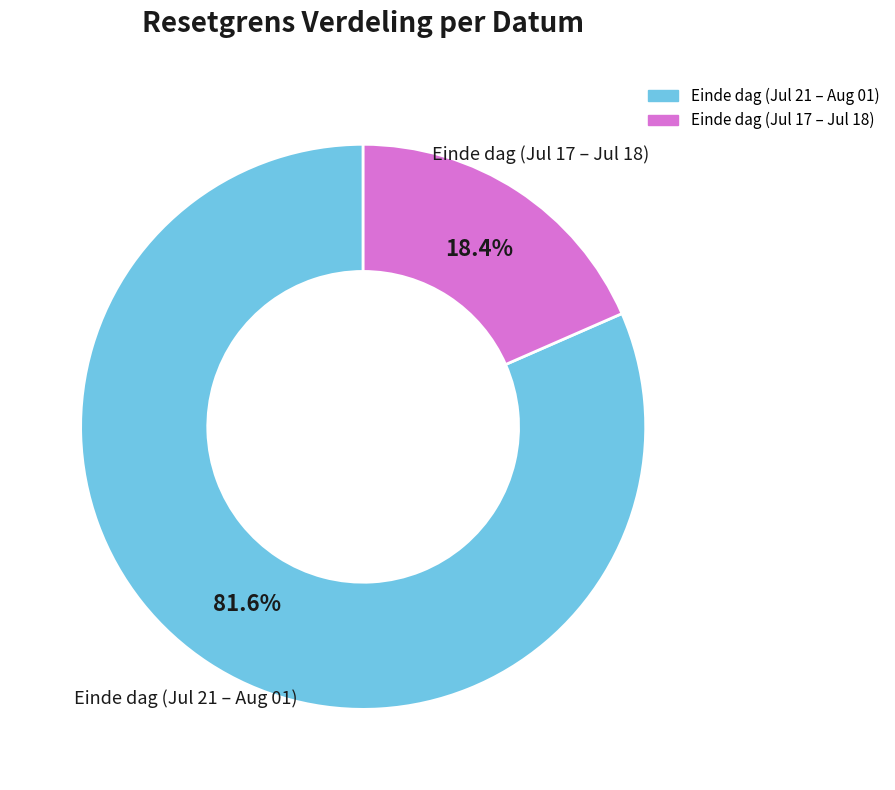

To the nearest percent, what is the average slice percentage?

50%